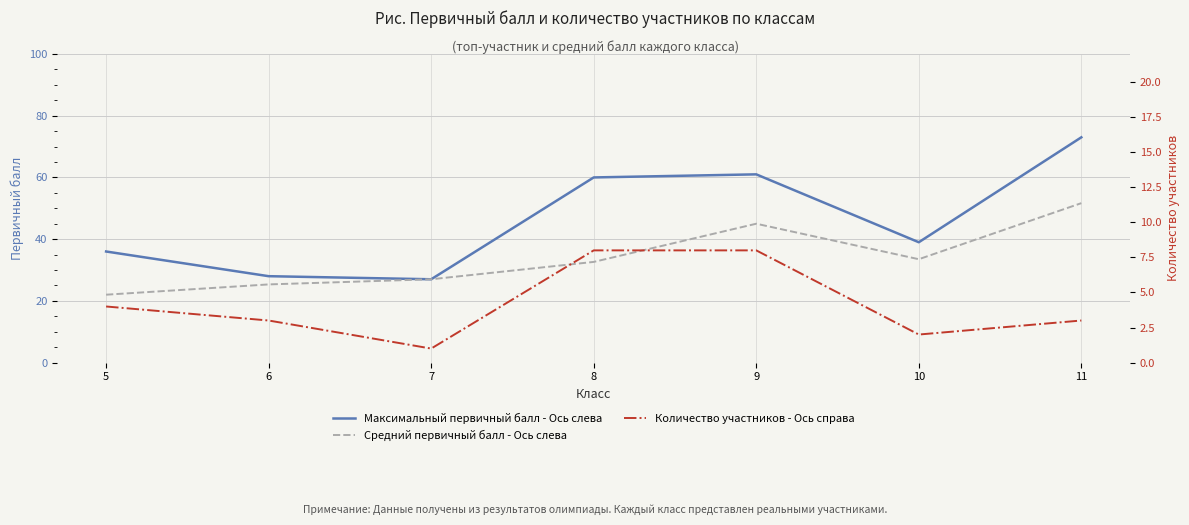

Rank the categories by Средний первичный балл - Ось слева value from lowest to highest.

5, 6, 7, 8, 10, 9, 11